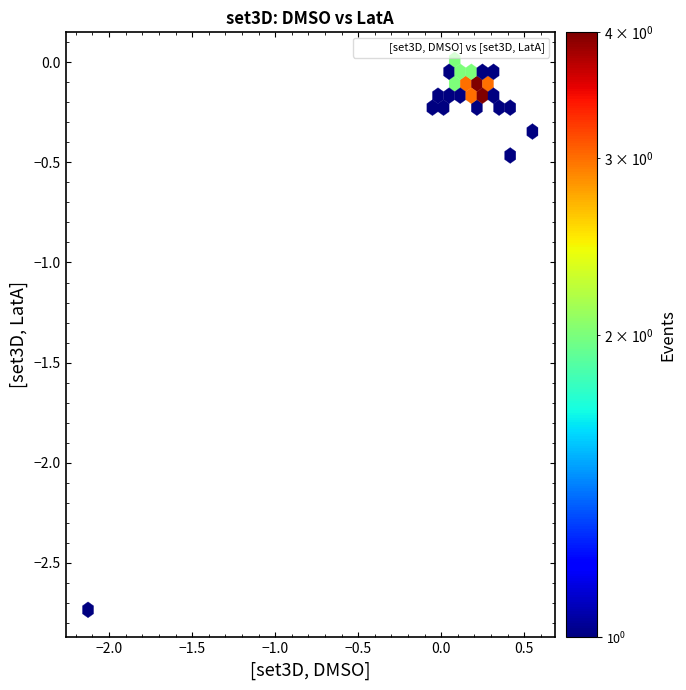

What Y value in the scatter plot is closest to -1?

-0.5